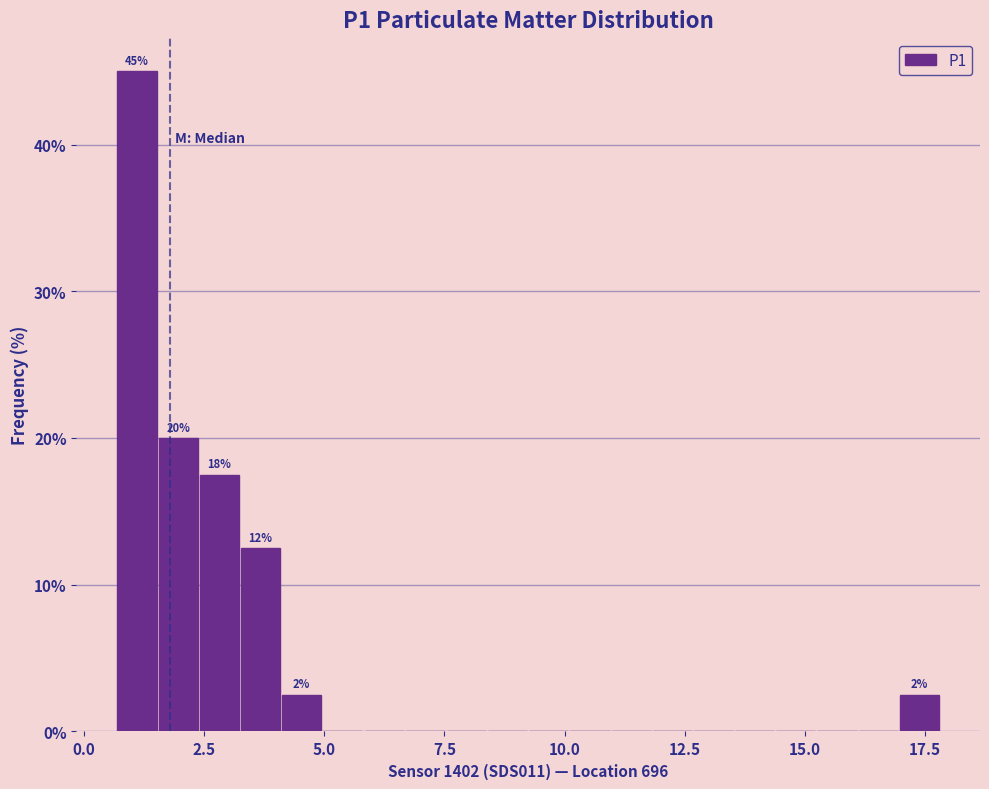

Read against the x-axis, roughly where is the centre of the tallest bar?

1.0